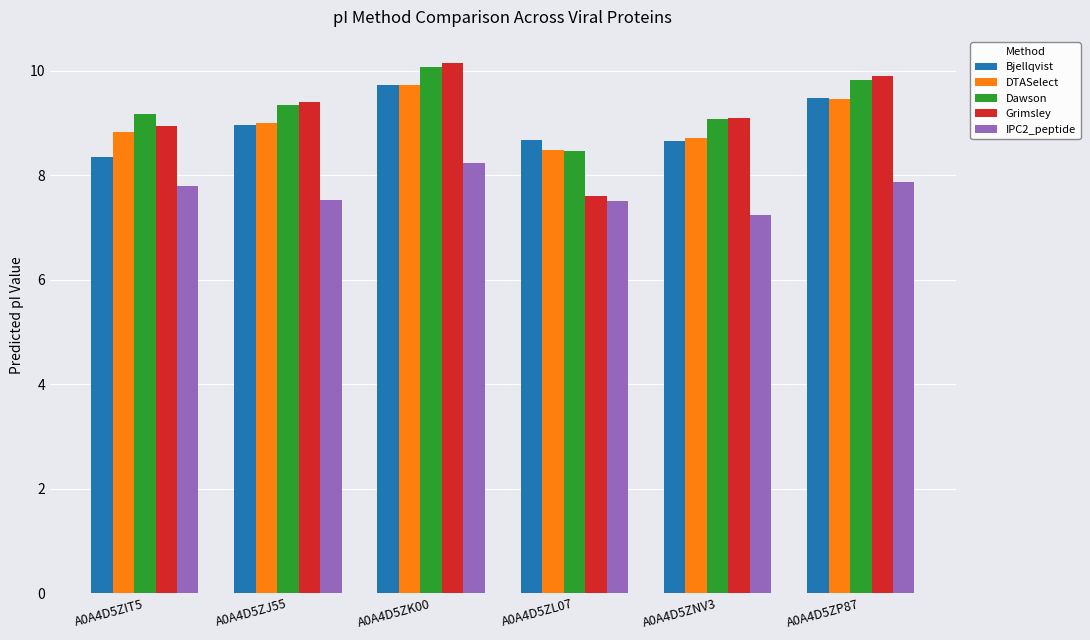

Where is IPC2_peptide nearest to the value 7?

A0A4D5ZNV3